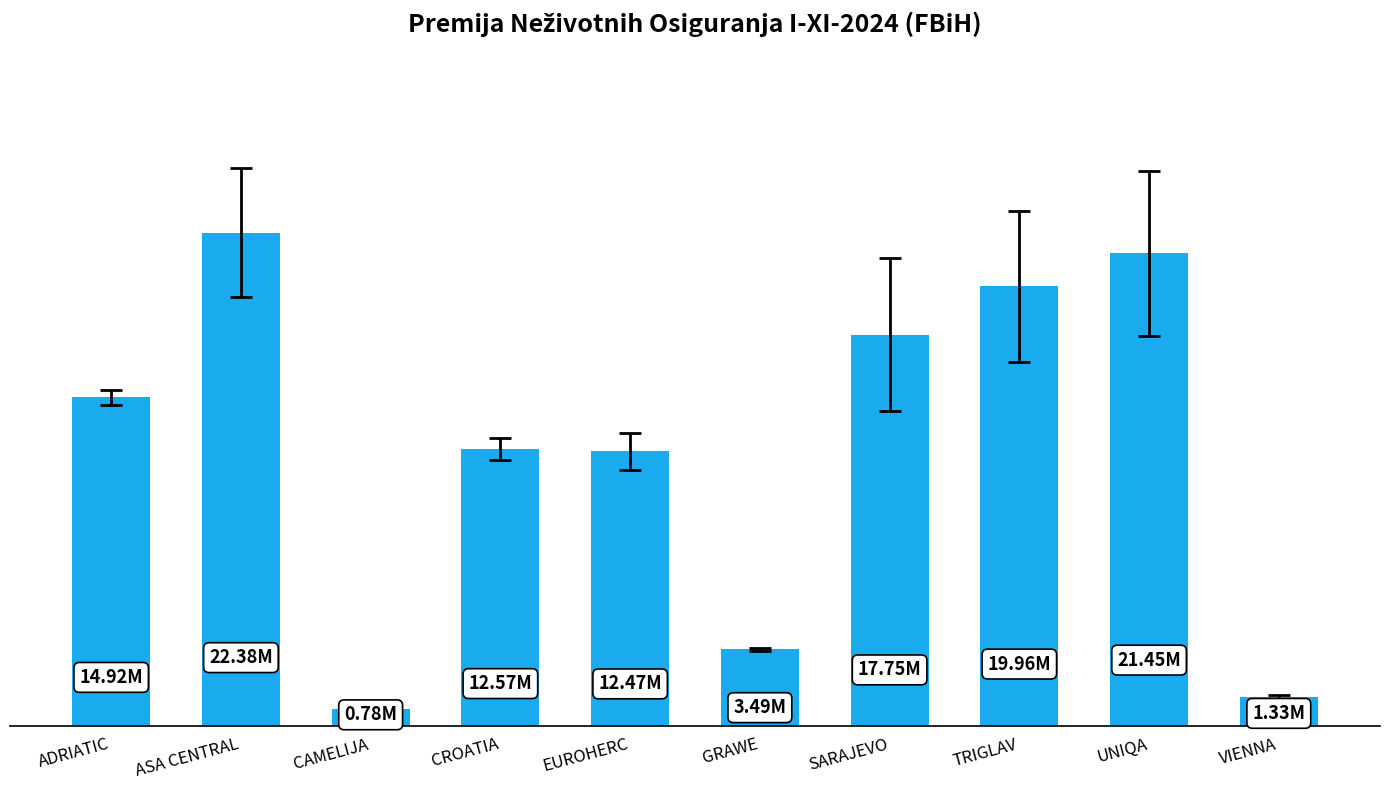

Rank the categories by value from lowest to highest.

CAMELIJA, VIENNA, GRAWE, EUROHERC, CROATIA, ADRIATIC, SARAJEVO, TRIGLAV, UNIQA, ASA CENTRAL